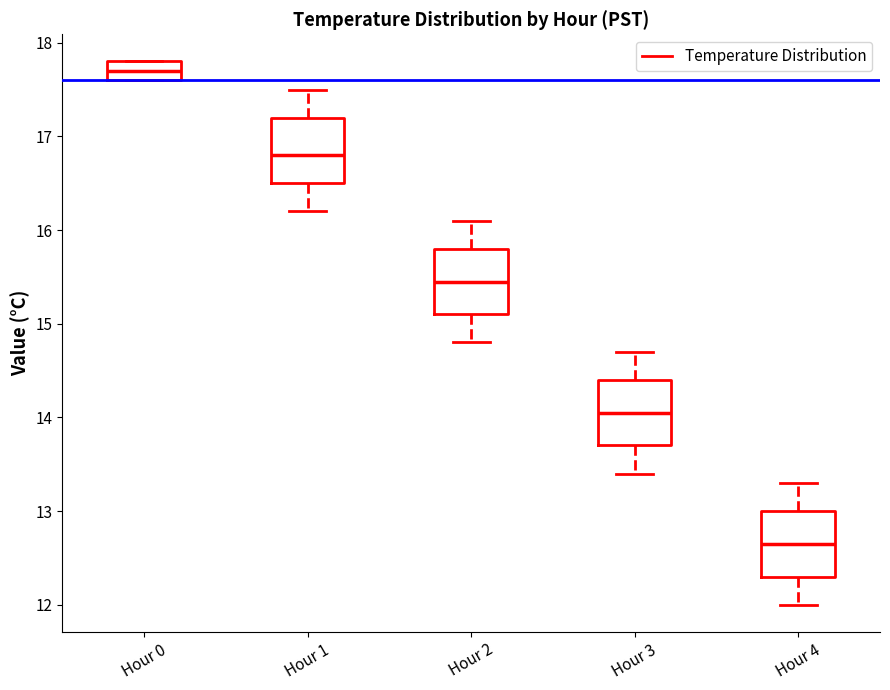

Reading left to right, read every box against the y-axis: the position of its median line, the range the box covers, and the ends of its whiskers. The values are not printed on the chart, so give them approximately, as read against the axis.

Hour 0: median 17.7, box 17.6 to 17.8, whiskers 17.6 to 17.8
Hour 1: median 16.8, box 16.5 to 17.2, whiskers 16.2 to 17.5
Hour 2: median 15.5, box 15.1 to 15.8, whiskers 14.8 to 16.1
Hour 3: median 14.1, box 13.7 to 14.4, whiskers 13.4 to 14.7
Hour 4: median 12.7, box 12.3 to 13.0, whiskers 12.0 to 13.3